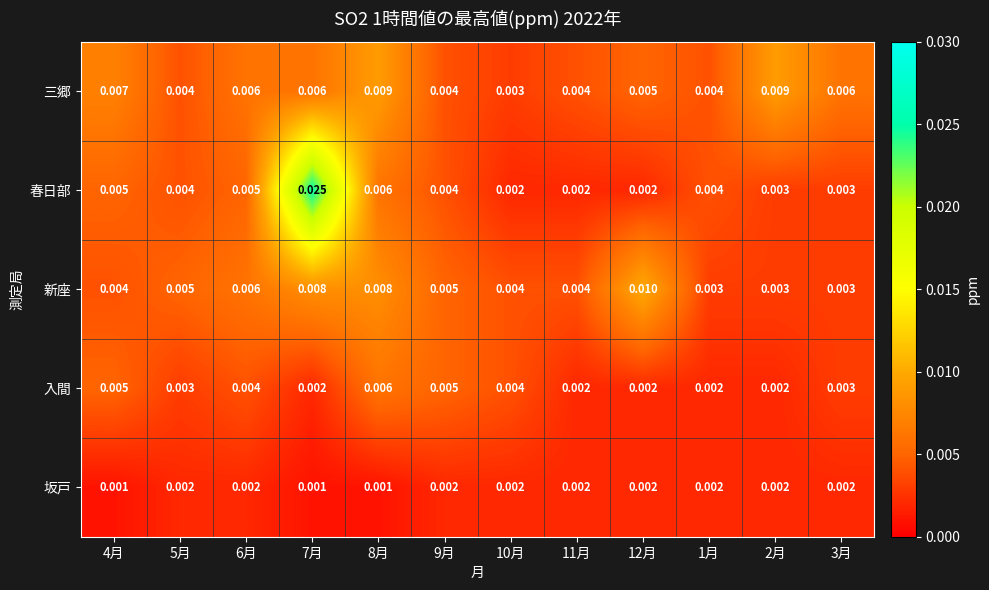

How many distinct data groups are displayed?

5